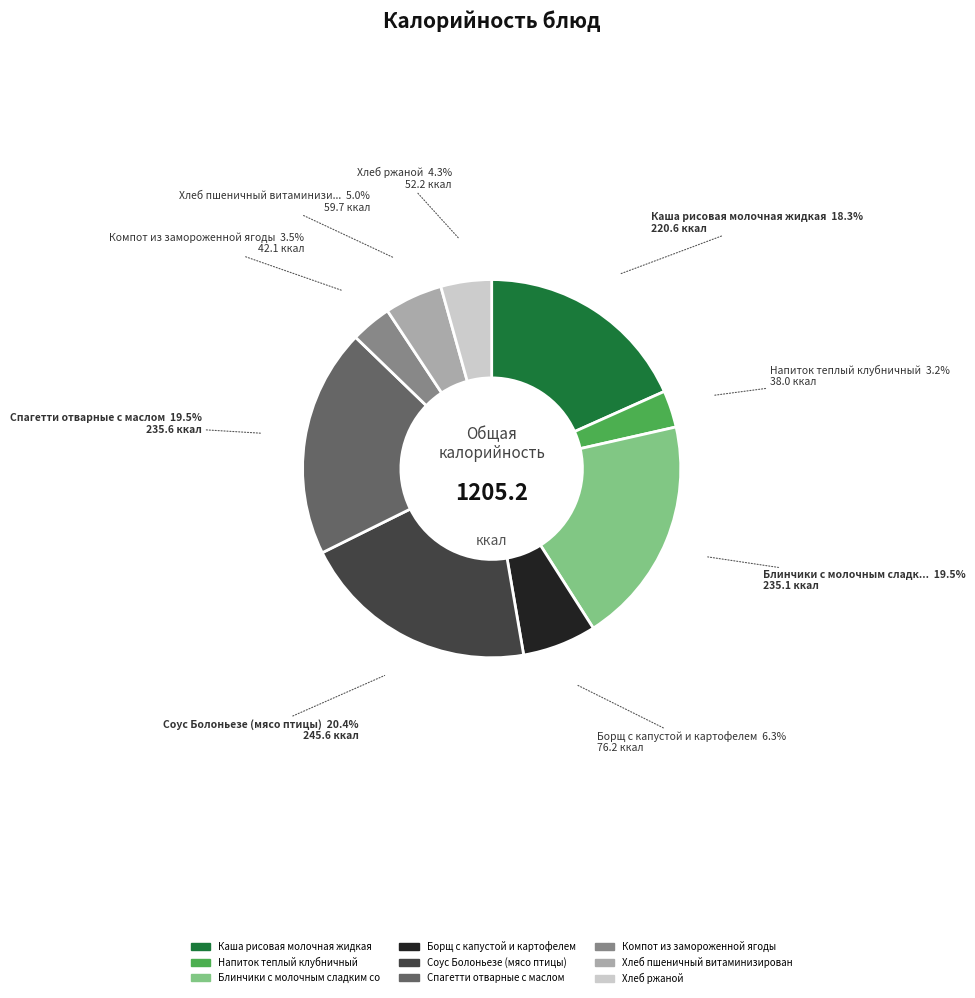

Count the number of slices in the pie.

9